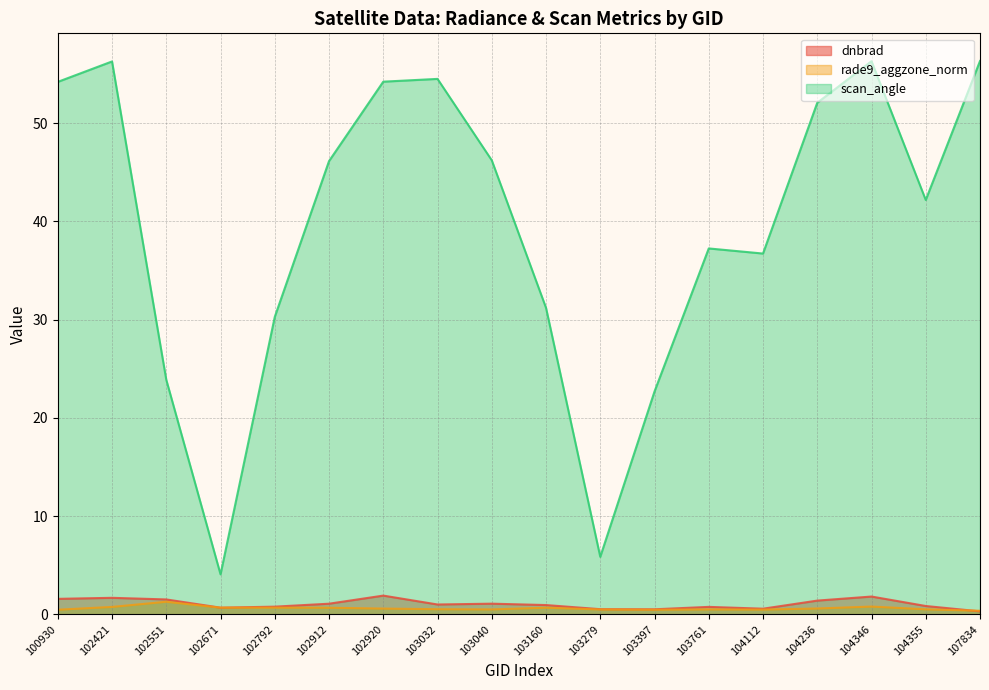

What is the difference between the second highest and second lowest values in the rade9_aggzone_norm series?

0.3